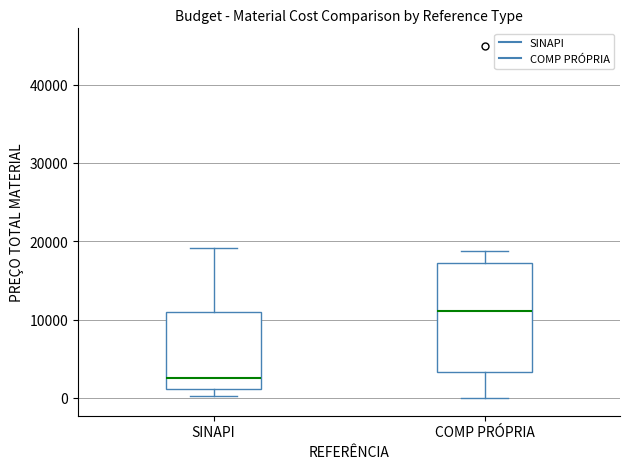

Reading left to right, transcribe this box plot: for each box, give where its median line is, the range the box spans, and where its two whiskers end, as read against the y-axis. The values are not printed on the chart, so give them approximately, as read against the axis.

SINAPI: median 2000, box 1000 to 11000, whiskers 0 to 19000
COMP PRÓPRIA: median 11000, box 3000 to 17000, whiskers 0 to 19000